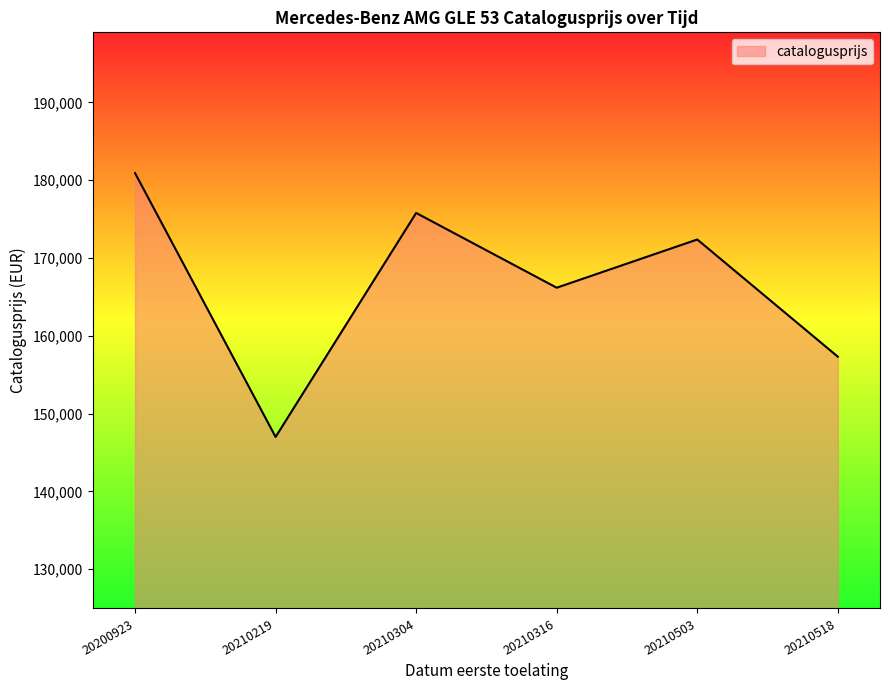

What is the average value?

166600